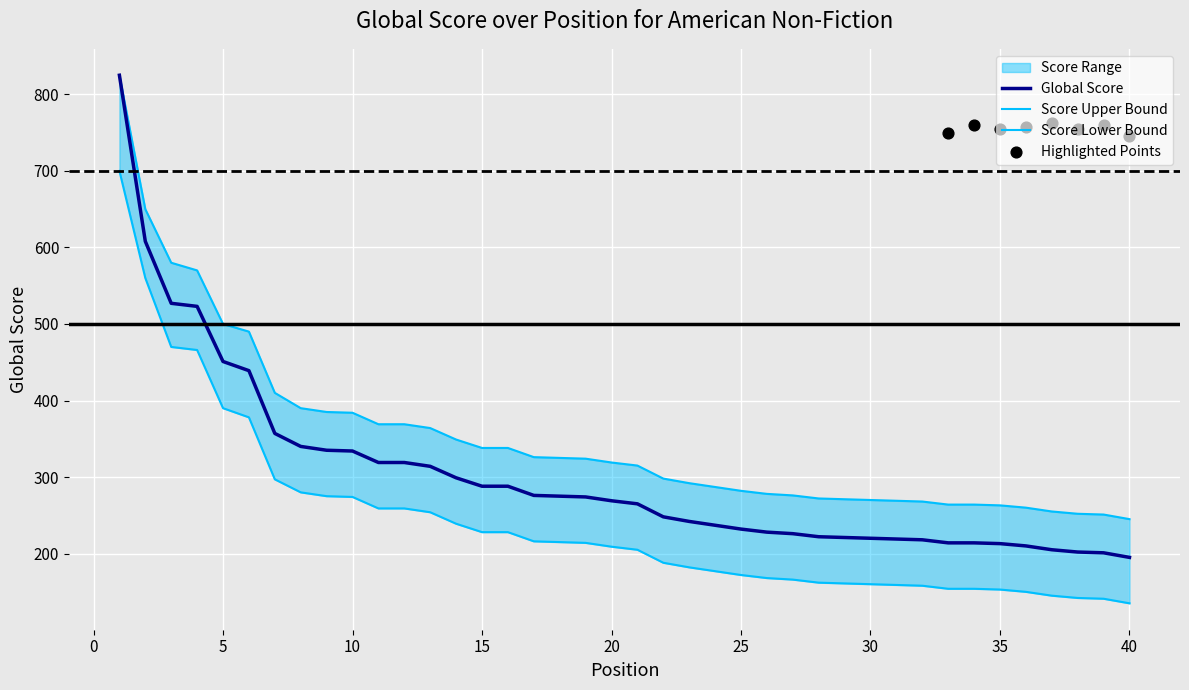

Which has a higher value, 13 or 20?

13